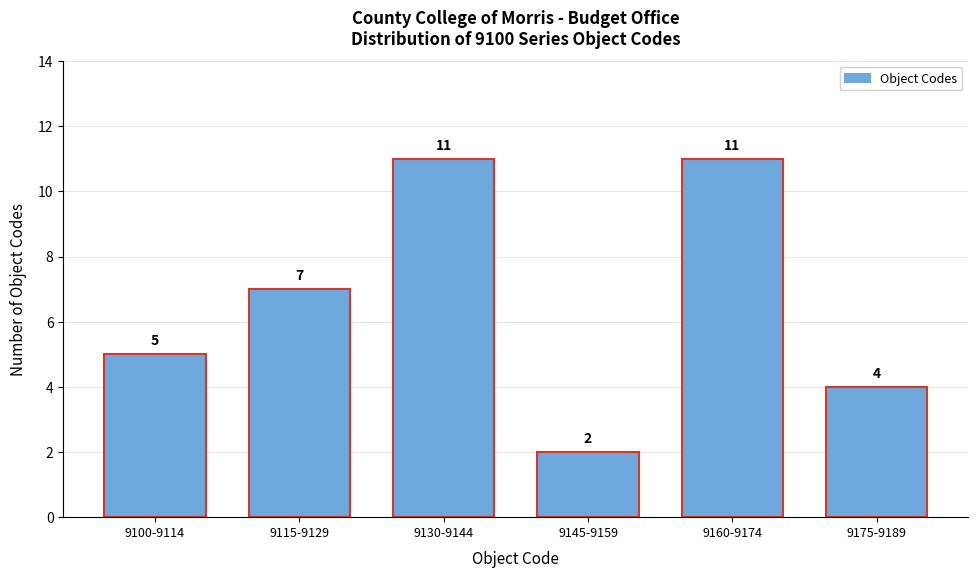

Reading right to left, list all the values displayed in this chart.

4	11	2	11	7	5